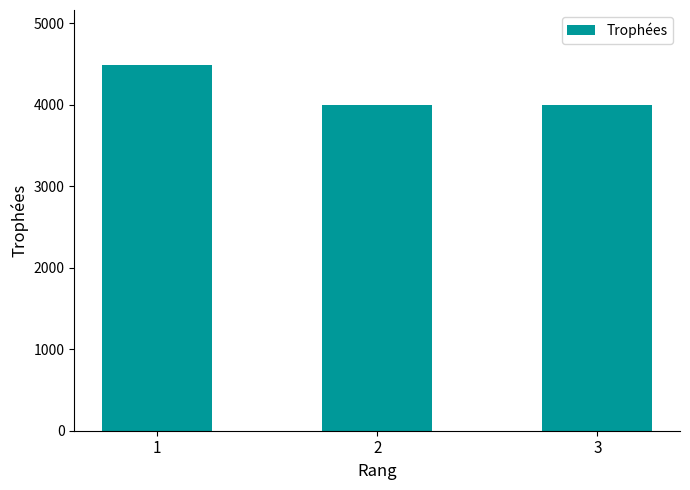

How many values are between 4001 and 4487?

3